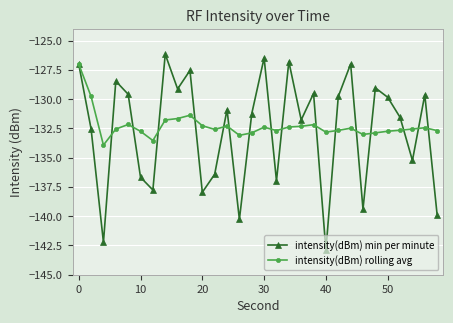

Rank the series by their maximum value, from lowest to highest.

intensity(dBm) rolling avg, intensity(dBm) min per minute